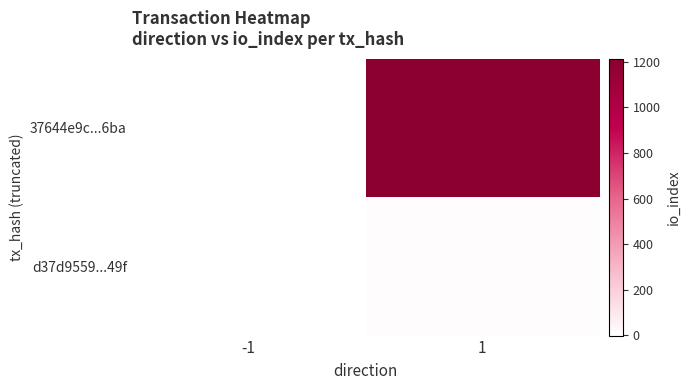

At how many categories does at least one series exceed 143?

1